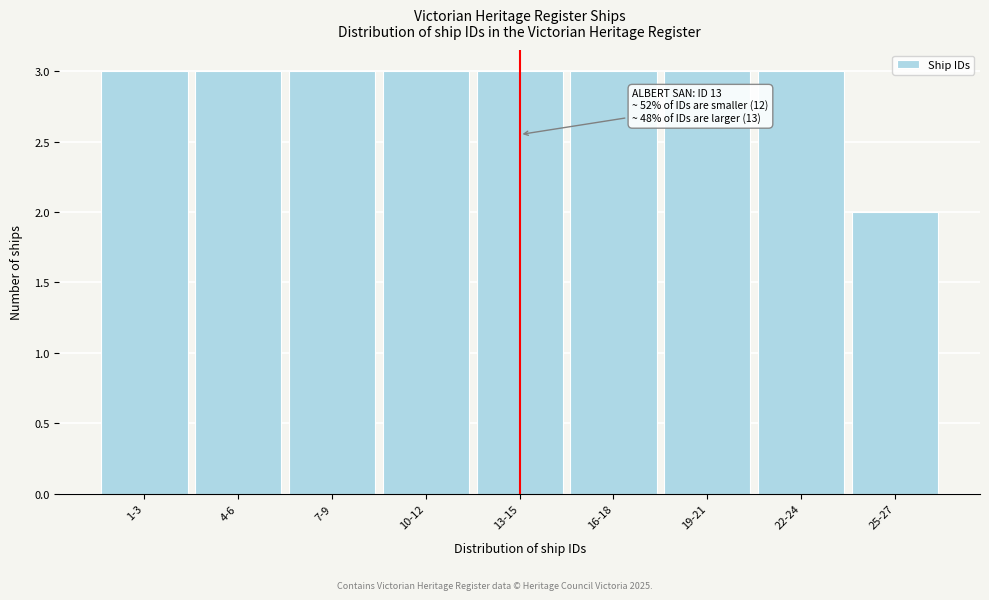

Reading left to right, list all the values displayed in this chart.

1-3=3	4-6=3	7-9=3	10-12=3	13-15=3	16-18=3	19-21=3	22-24=3	25-27=2